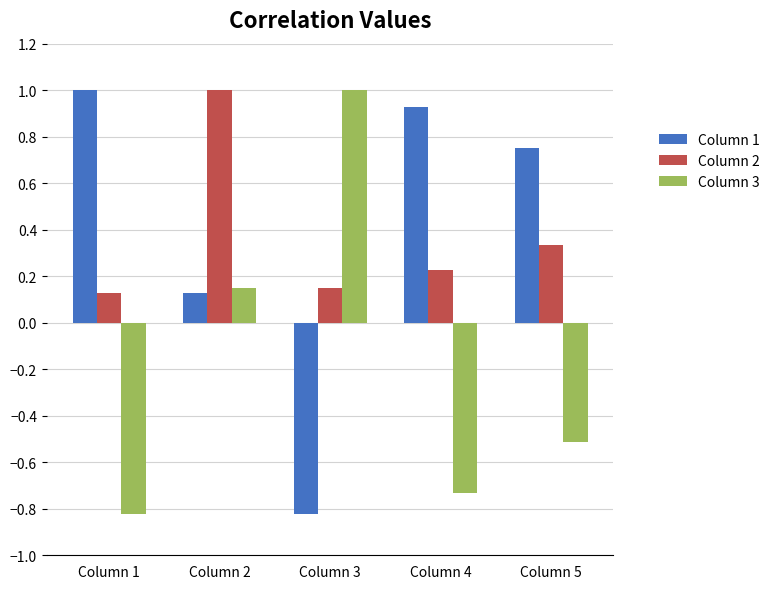

At which category is the sum across all series the highest?

Column 2